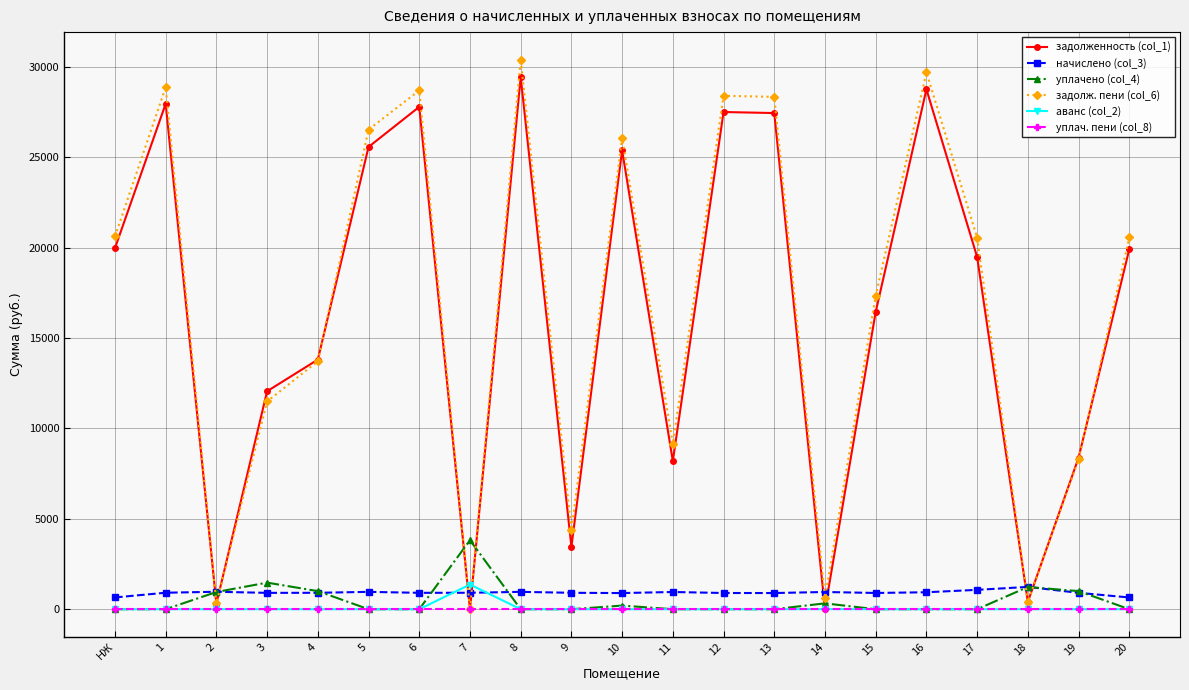

True or false: начислено (col_3) has more than 0 points higher than both neighbors.

True